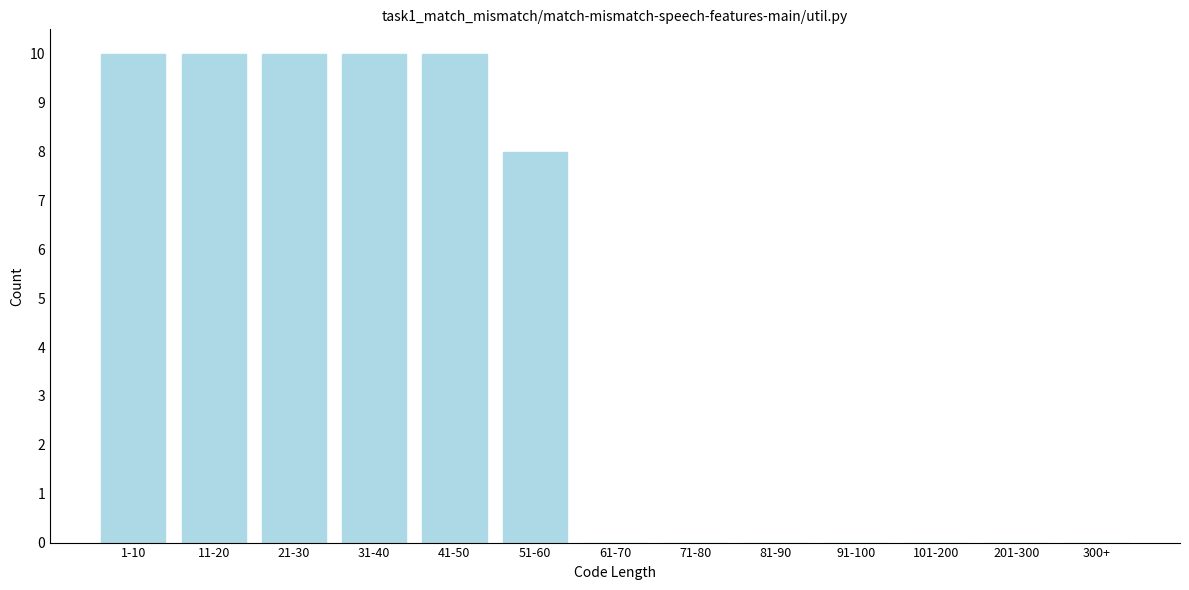

Reading right to left, transcribe all the data shown in this chart.

300+=0	201-300=0	101-200=0	91-100=0	81-90=0	71-80=0	61-70=0	51-60=8	41-50=10	31-40=10	21-30=10	11-20=10	1-10=10